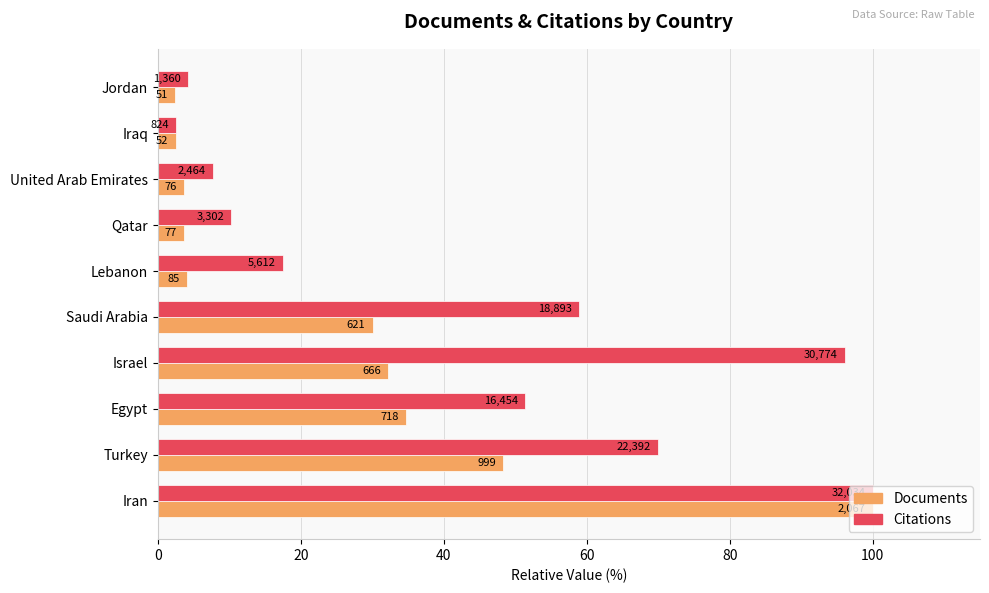

What are all the series names shown in the legend?

Documents, Citations